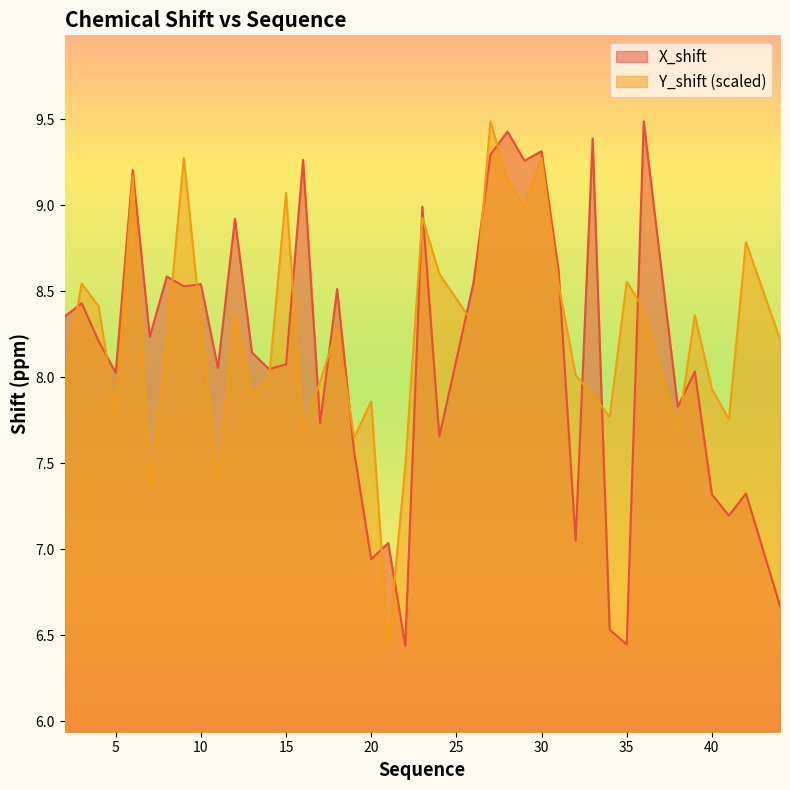

What is the difference between the maximum and minimum values in the X_shift series?

3.0